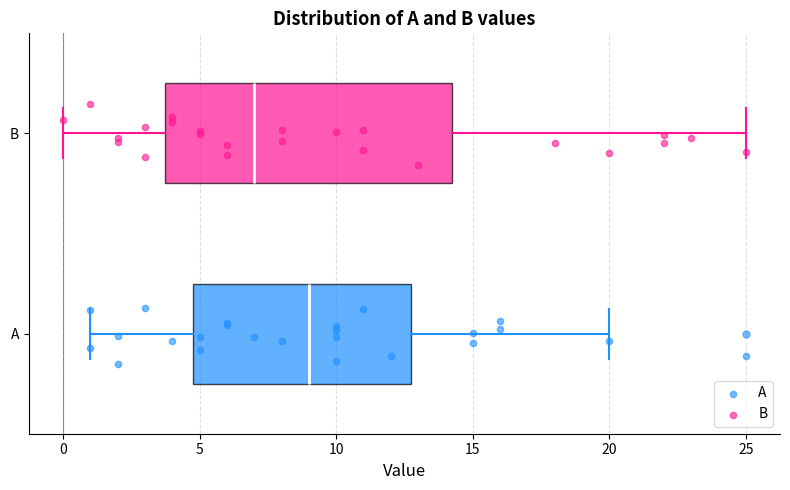

Reading bottom to top, read every box against the x-axis: the position of its median line, the range the box covers, and the ends of its whiskers. The values are not printed on the chart, so give them approximately, as read against the axis.

A: median 9.0, box 5.0 to 13.0, whiskers 1.0 to 20.0
B: median 7.0, box 4.0 to 14.5, whiskers 0.0 to 25.0